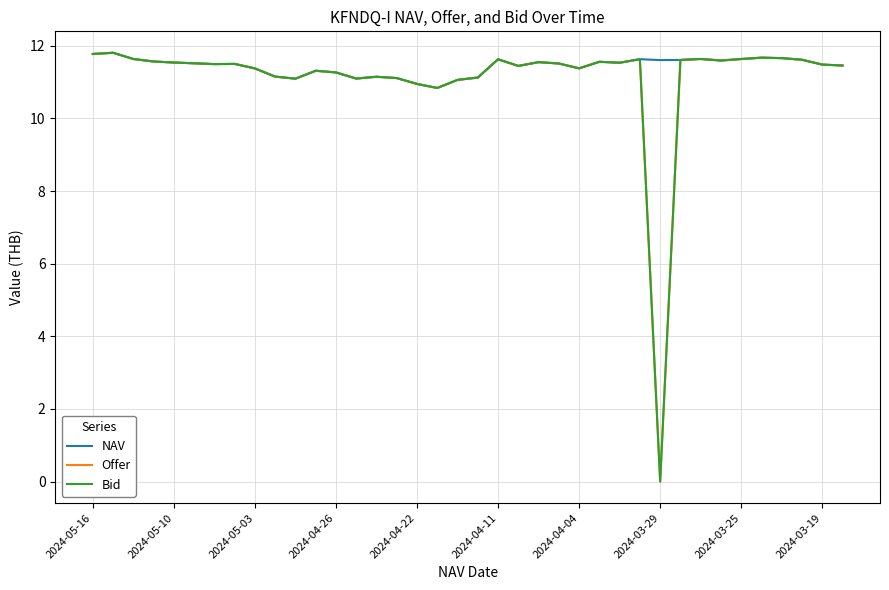

Which series has the largest range (max minus min)?

Offer